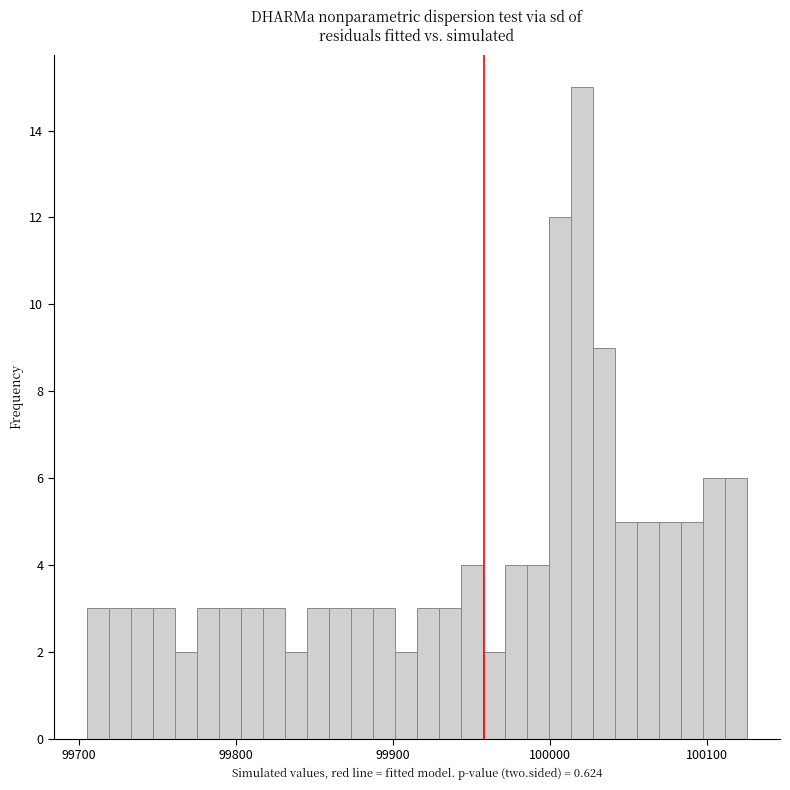

Read against the x-axis, roughly where is the centre of the tallest bar?

100020